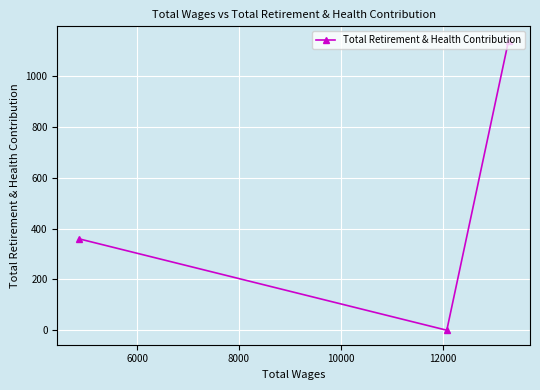

What is the greatest value displayed?

1139